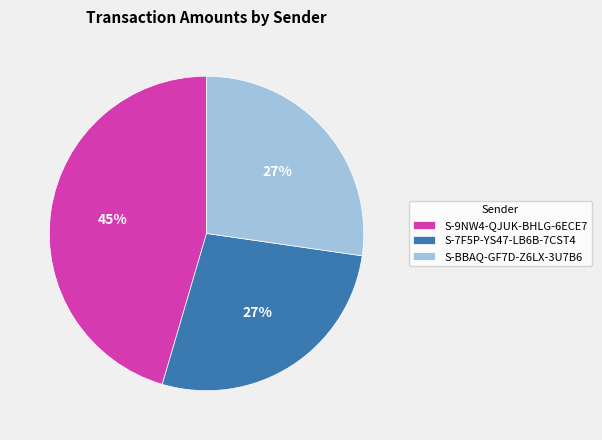

Is S-BBAQ-GF7D-Z6LX-3U7B6 the majority of the pie?

No